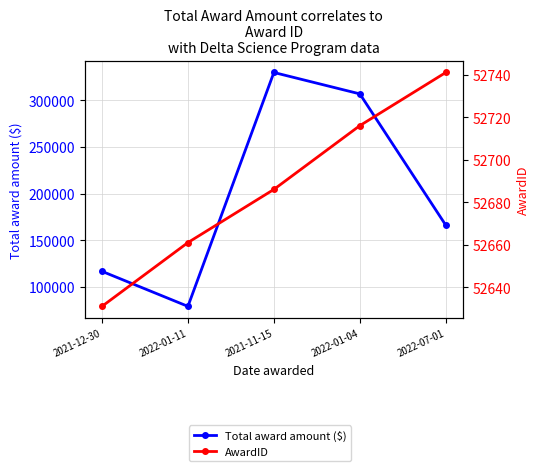

What is the total value across all series at 2022-07-01?

218902.0